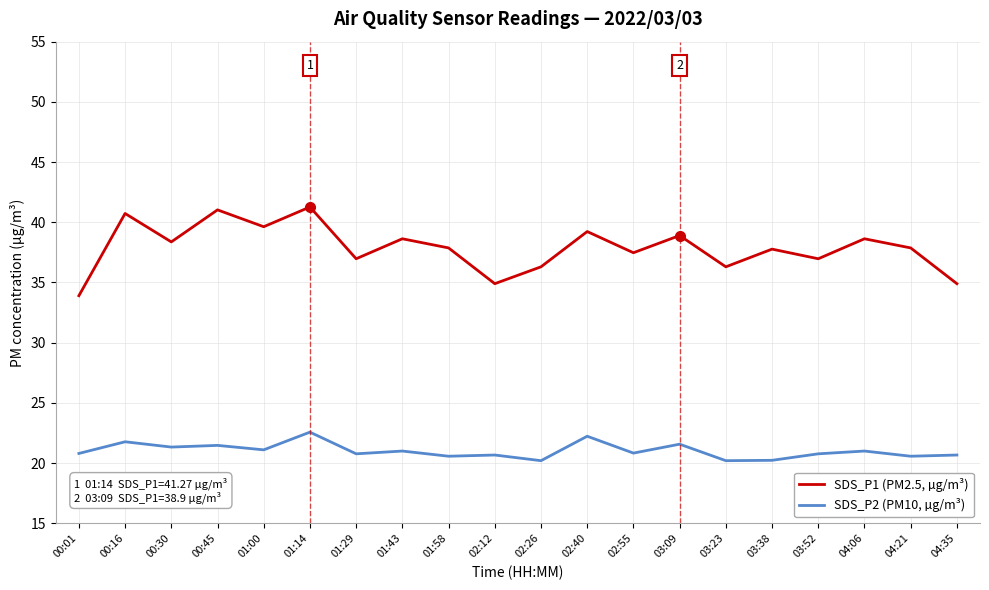

What is the total value across all series at 02:12?

55.6